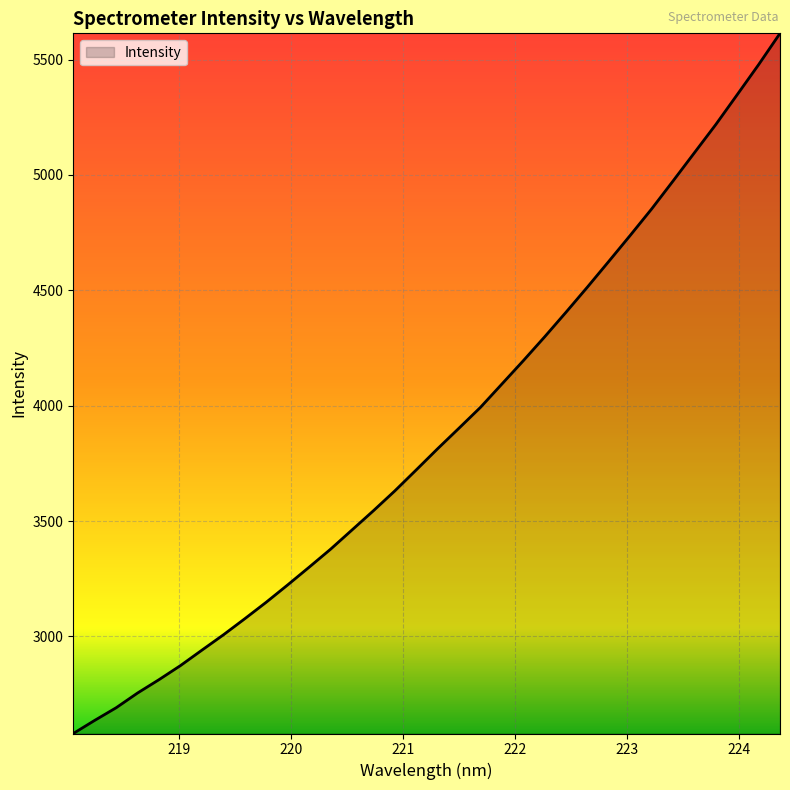

Does the chart have visible grid lines?

Yes